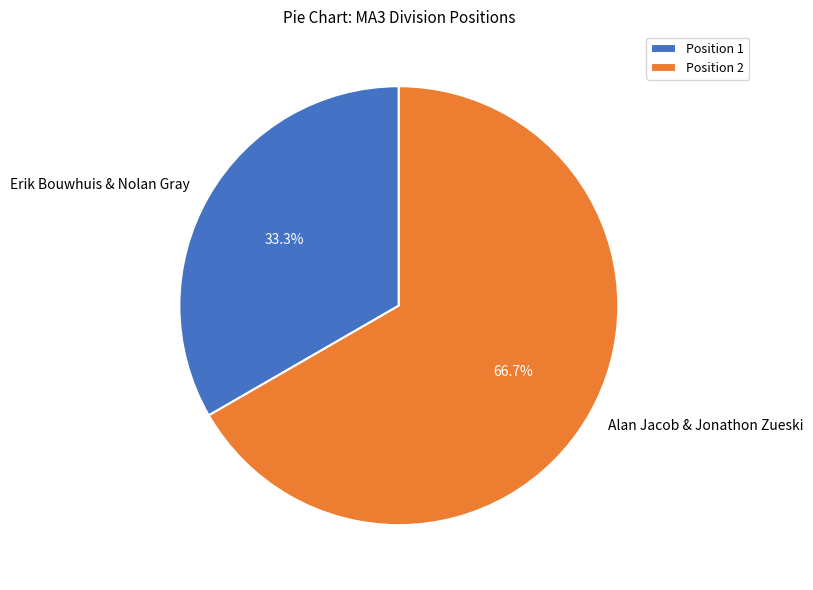

To the nearest percent, what is the combined percentage of Alan Jacob & Jonathon Zueski and Erik Bouwhuis & Nolan Gray?

100%